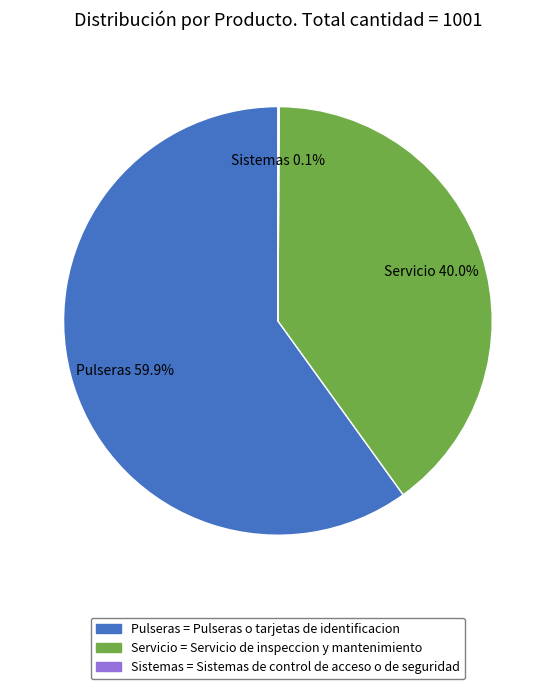

Is the sum of Pulseras = Pulseras o tarjetas de identificacion and Servicio = Servicio de inspeccion y mantenimiento greater than half?

Yes